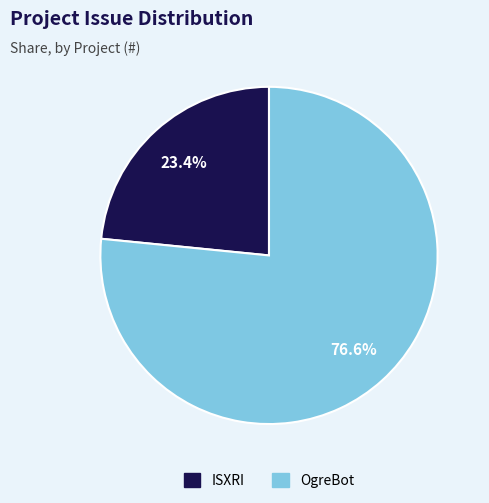

Does any single category account for the majority?

Yes